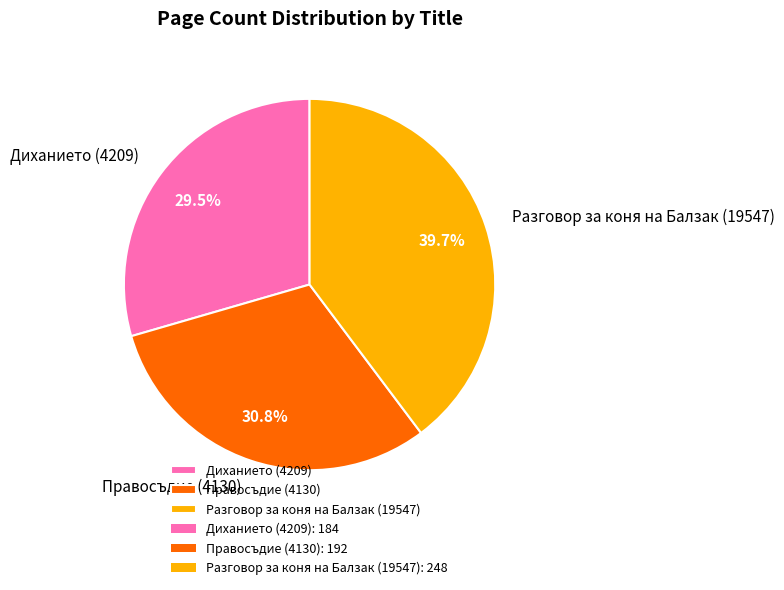

Is there a majority slice in this chart?

No